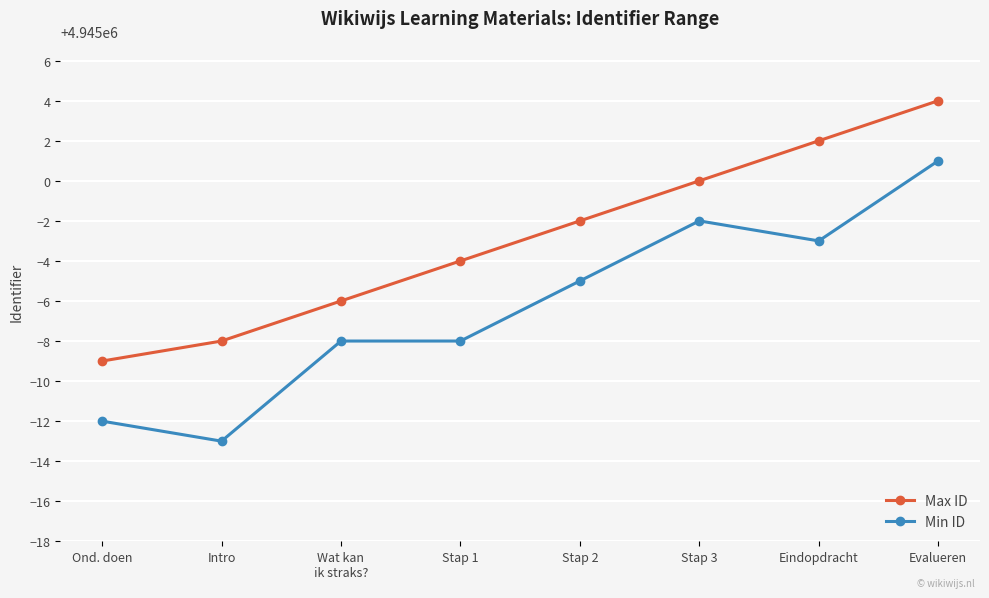

Read the Max ID value at Stap 2.

4944998